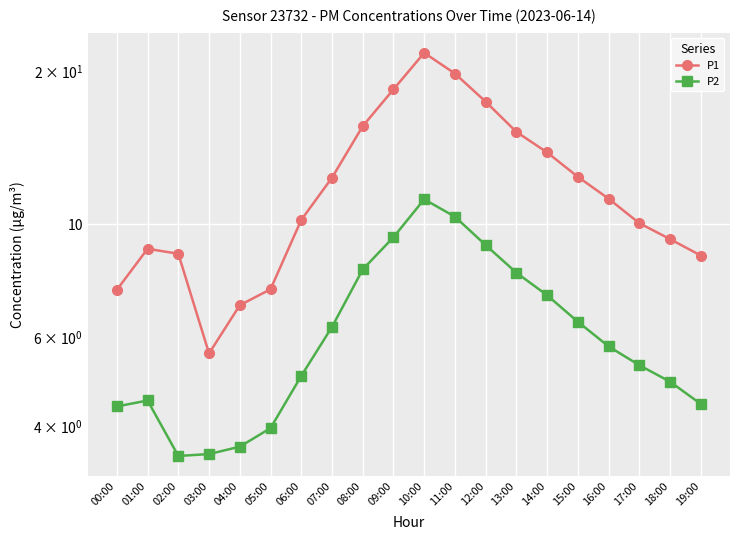

What is the label of the 16th point from the left?

15:00